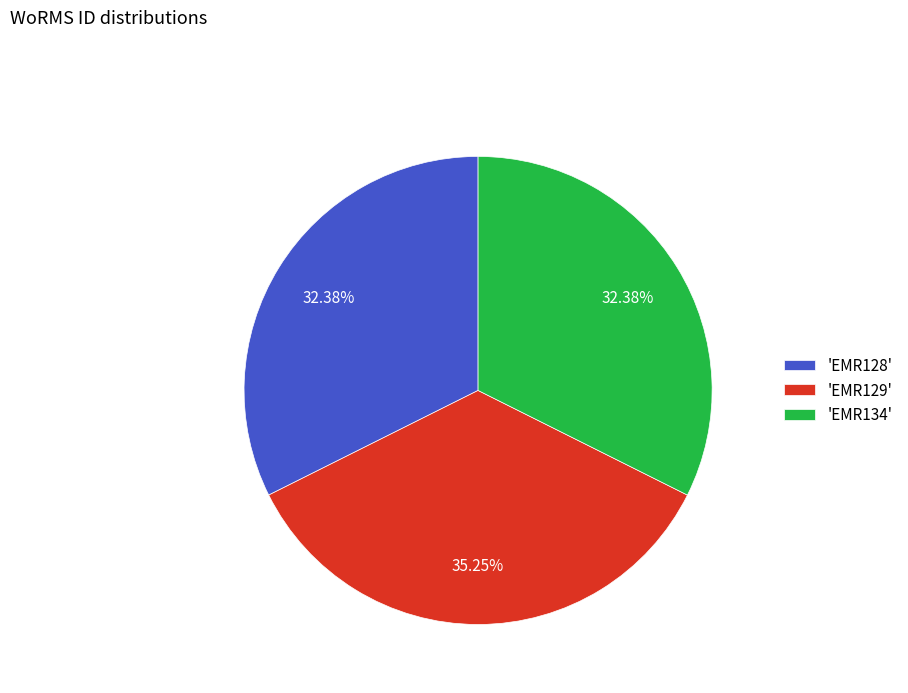

Is the sum of 'EMR129' and 'EMR134' greater than half?

Yes